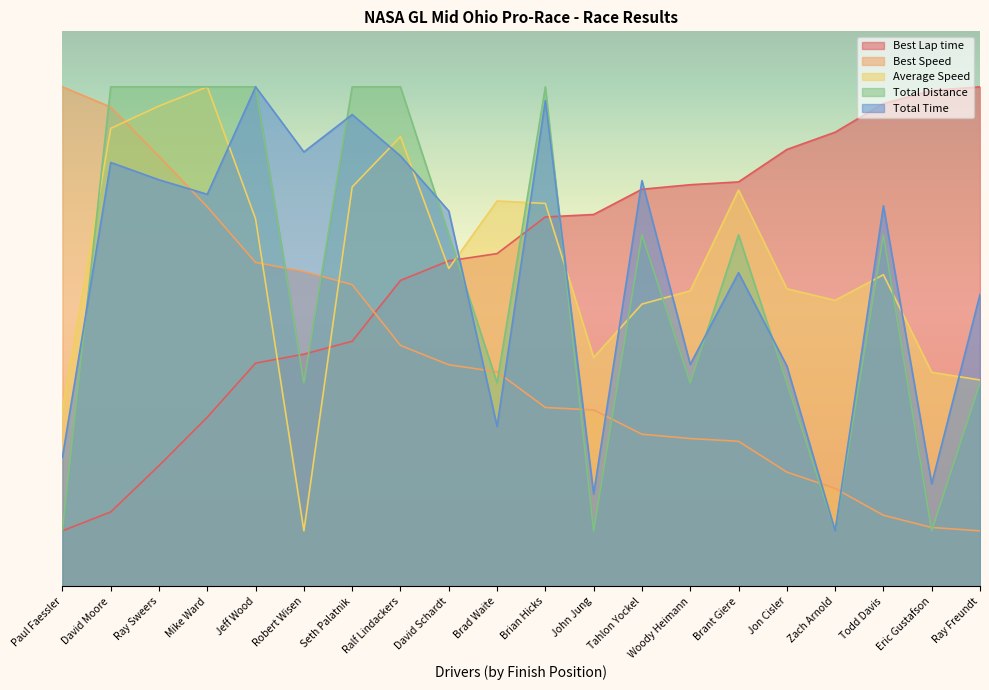

At which label is Total Distance closest to 50?

David Schardt